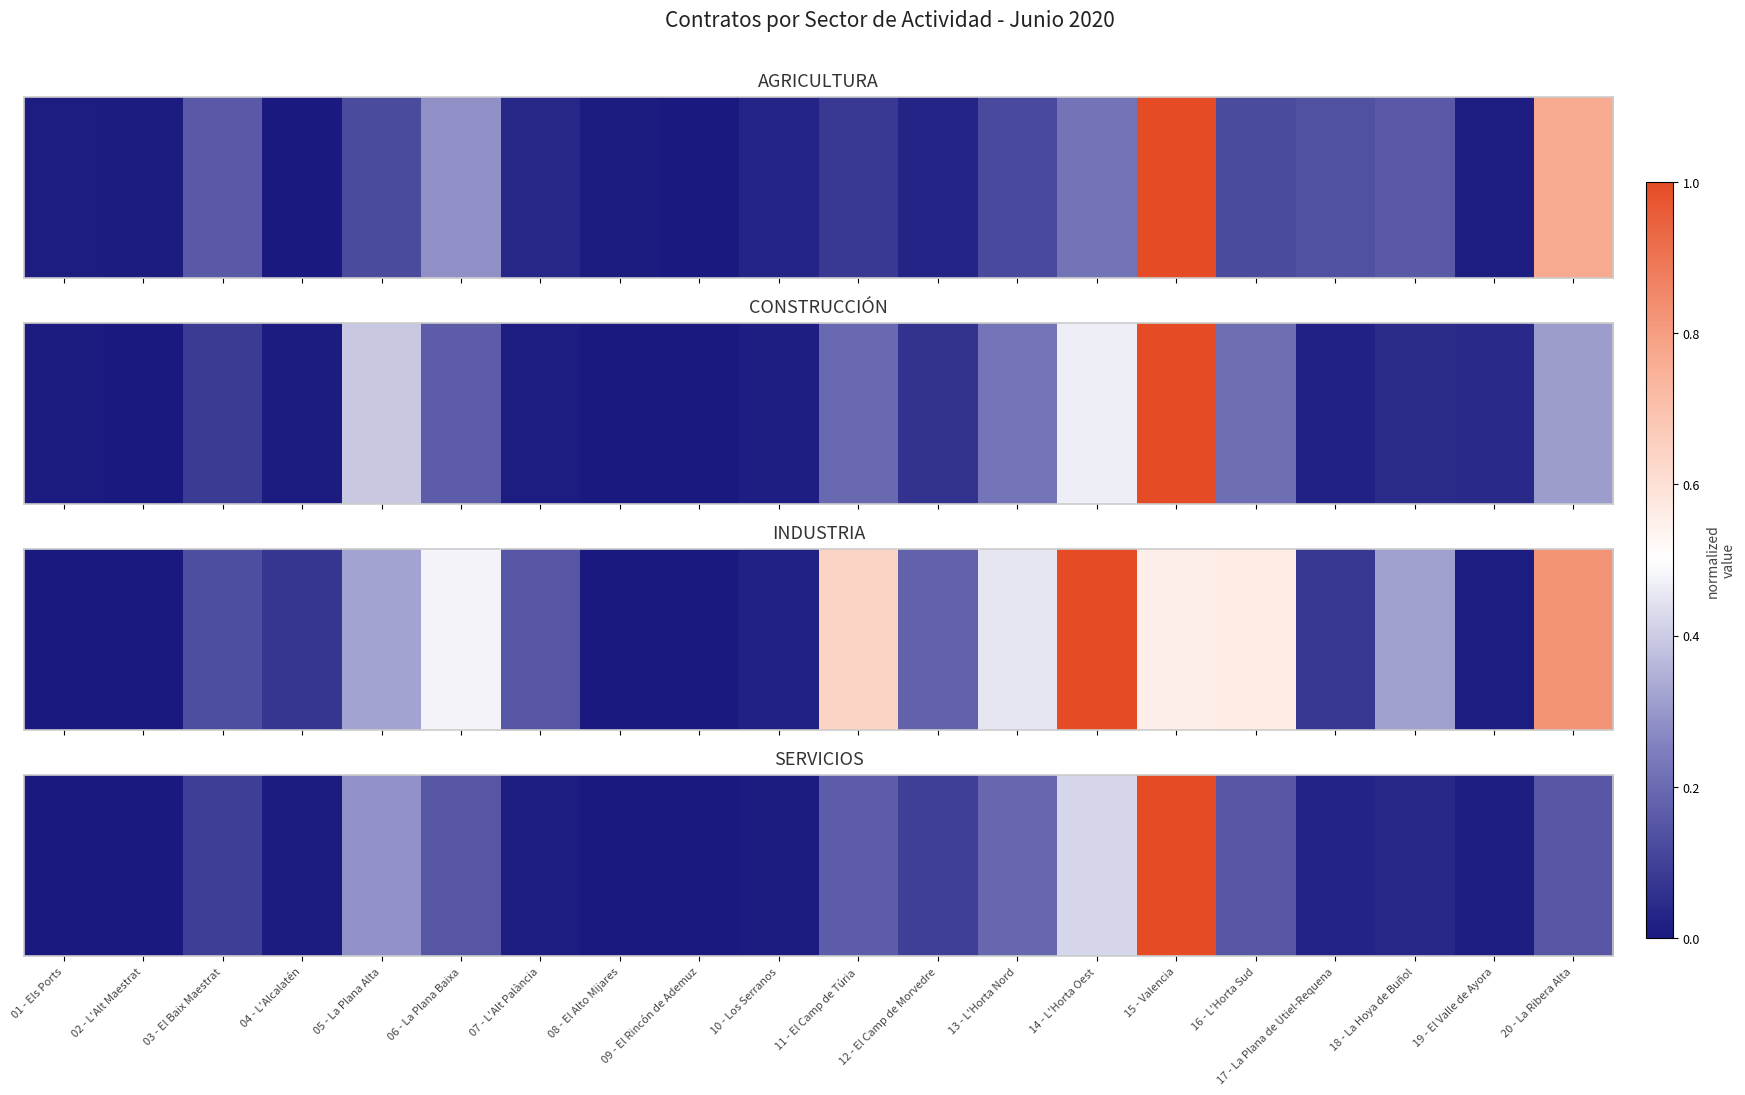

True or false: the data shows 0.0 at 18 - La Hoya de Buñol.

True